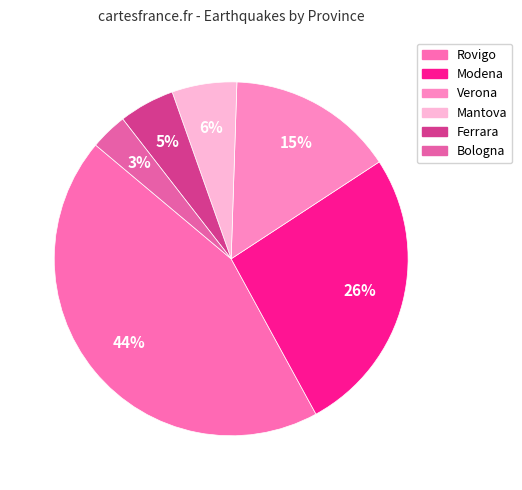

Count the number of slices in the pie.

6